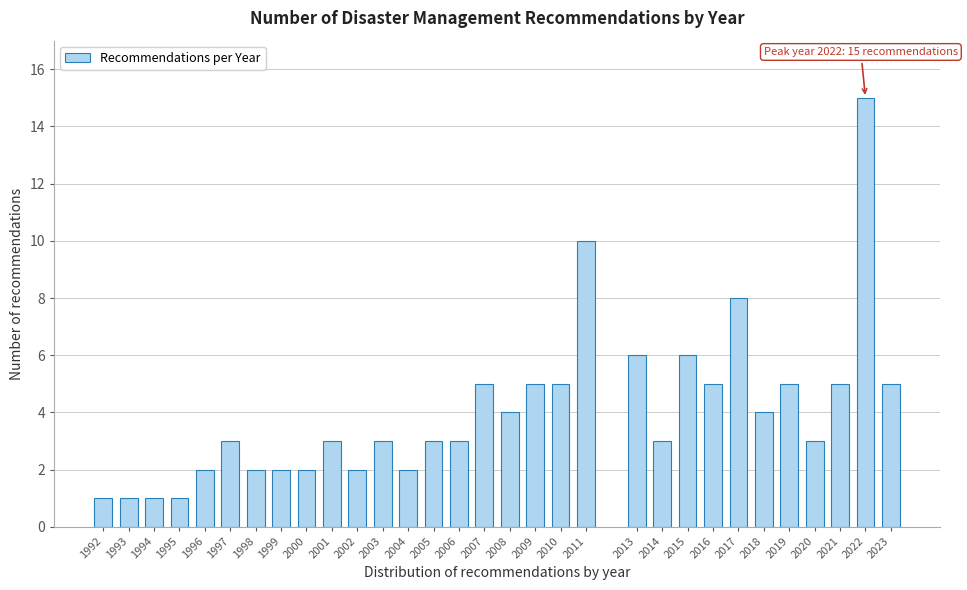

What is the sum of all values?

125